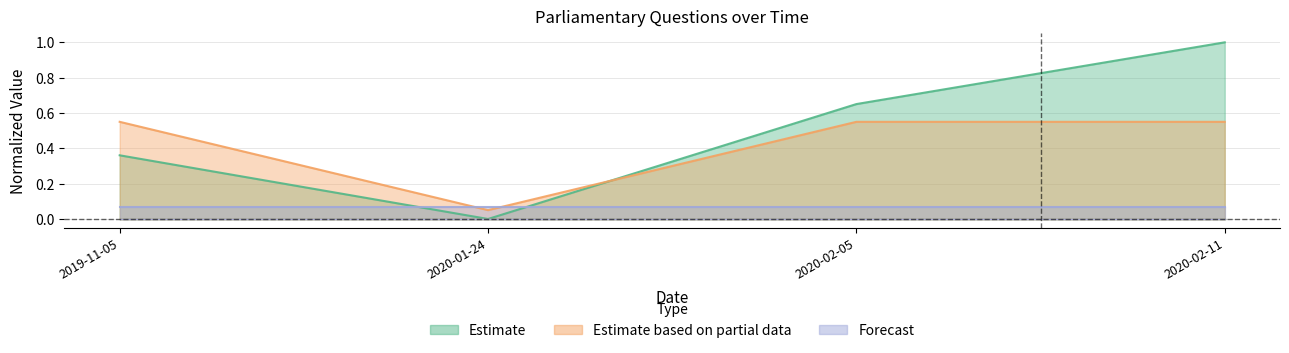

What is the sum of the uin values at 2020-02-11 and 2020-02-05?

1.7